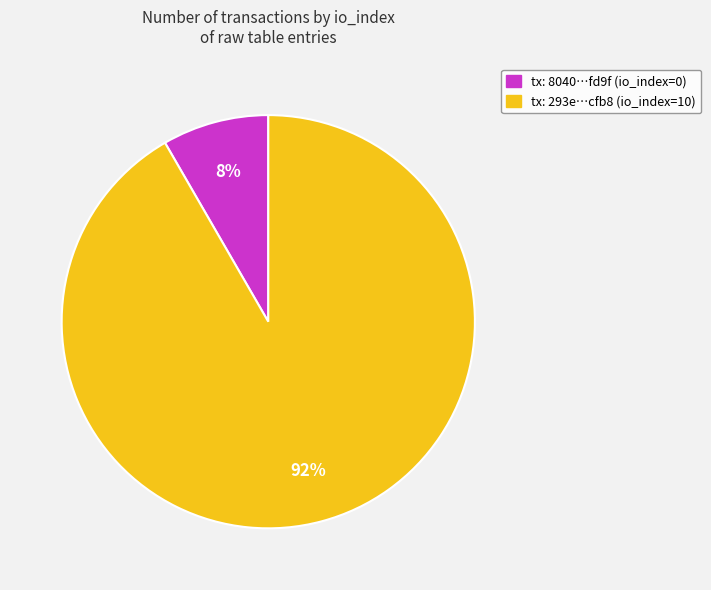

To the nearest percent, what is the average slice percentage?

50%